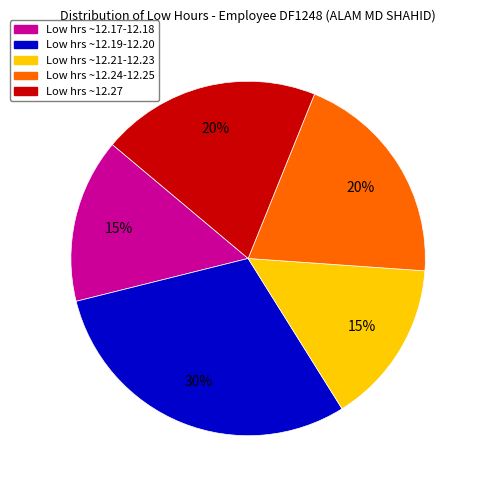

What percentage is the Low hrs ~12.27 slice, to the nearest percent?

20%